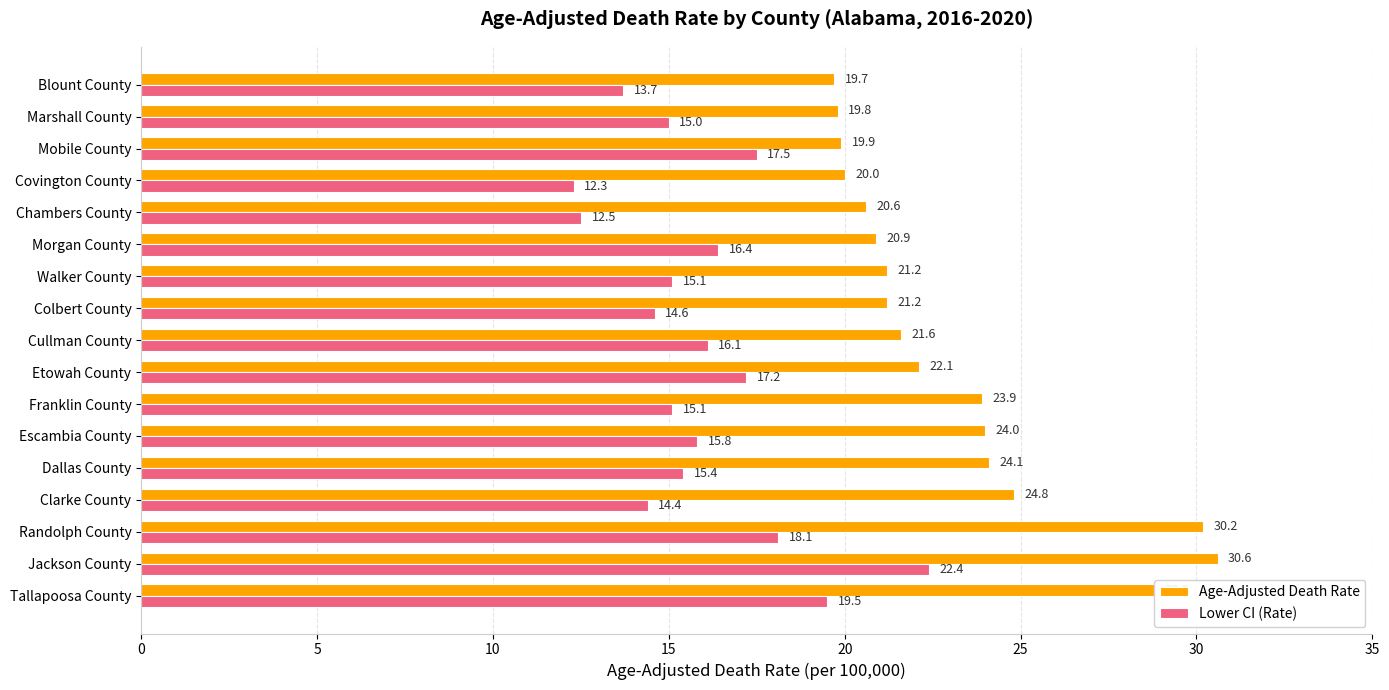

List the series in order of their overall mean, highest first.

Age-Adjusted Death Rate, Lower CI (Rate)